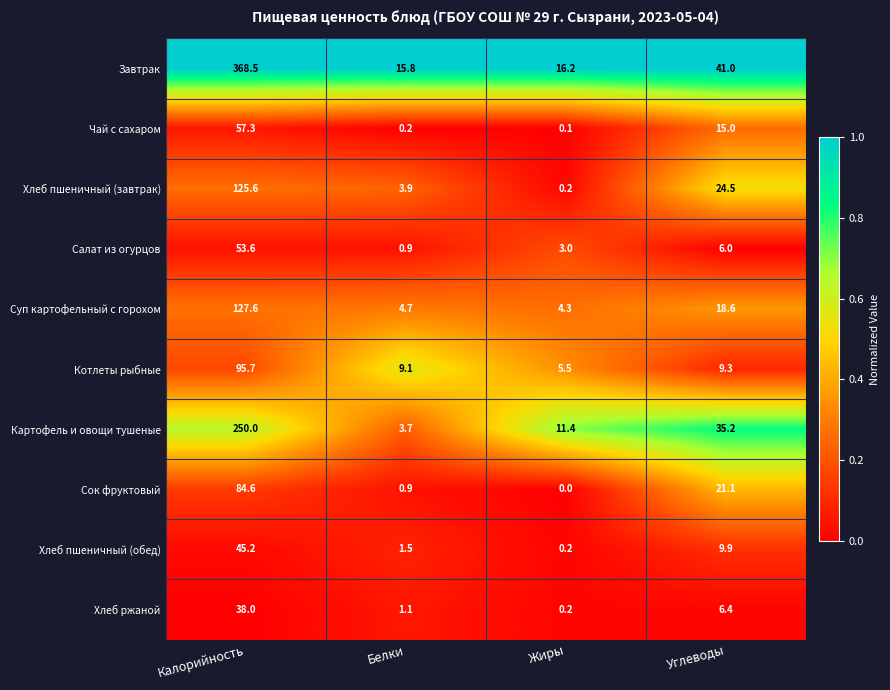

What is the greatest value displayed?

368.5